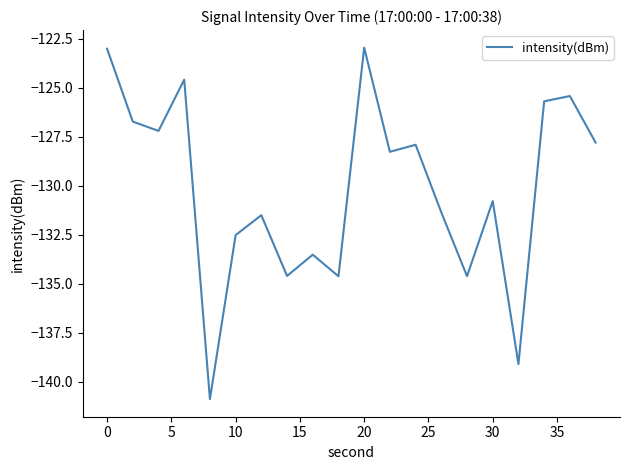

What is the difference between the maximum and minimum values?

17.9